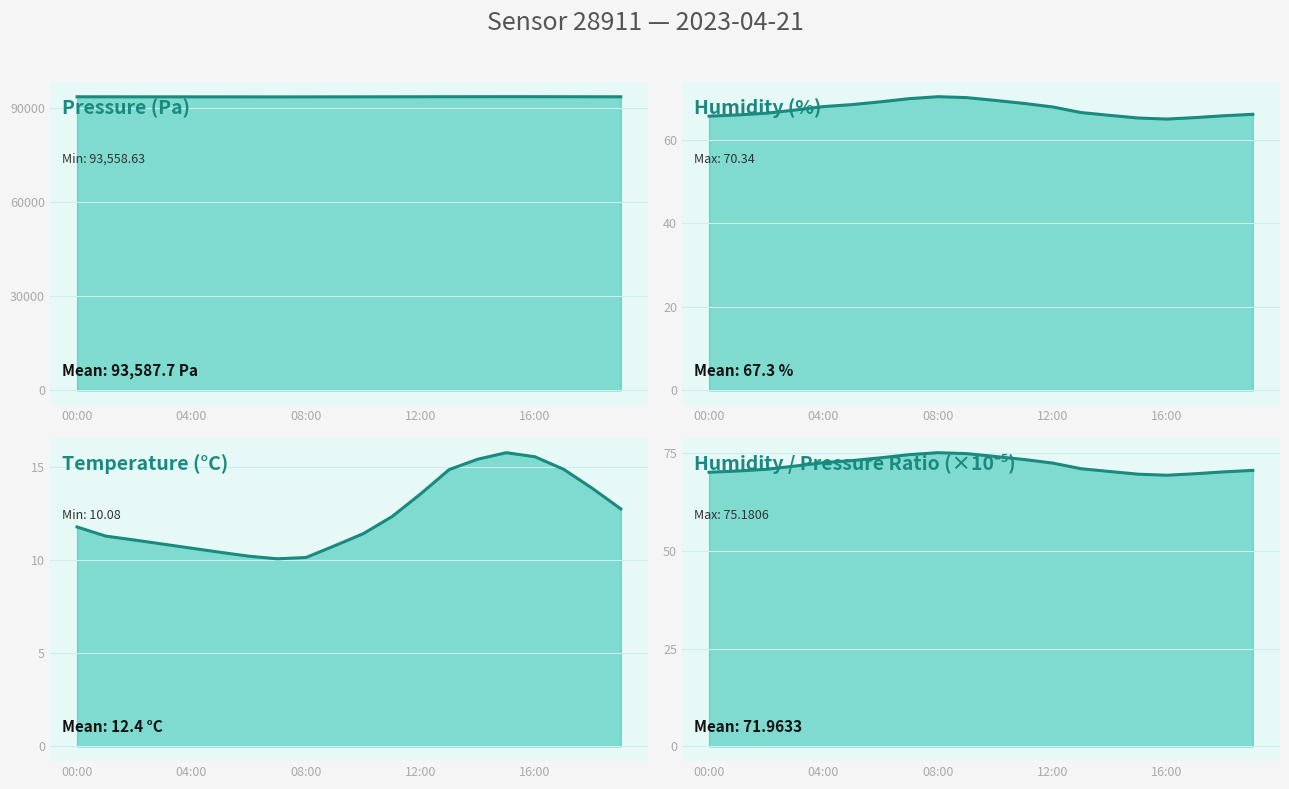

At which category is the sum across all series the highest?

15